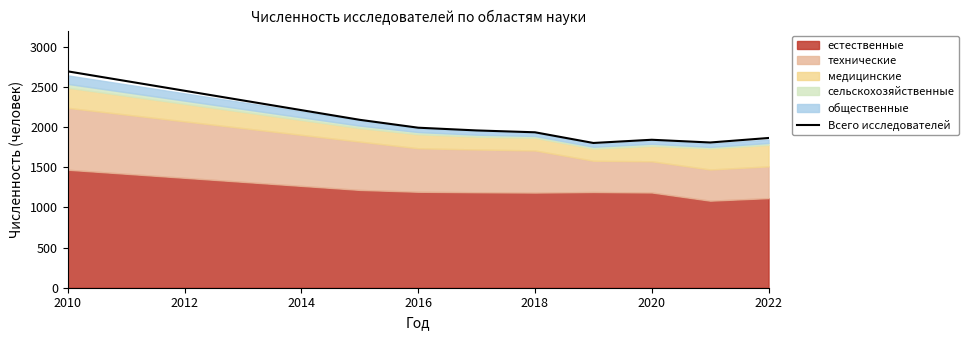

Does the chart have visible grid lines?

No